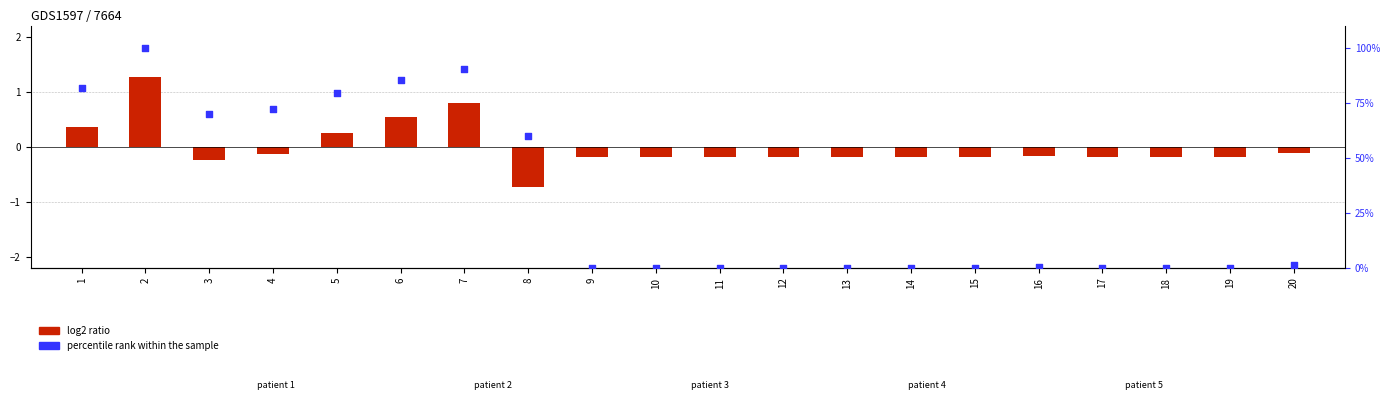

Which series contains the highest Y value?

percentile rank within the sample